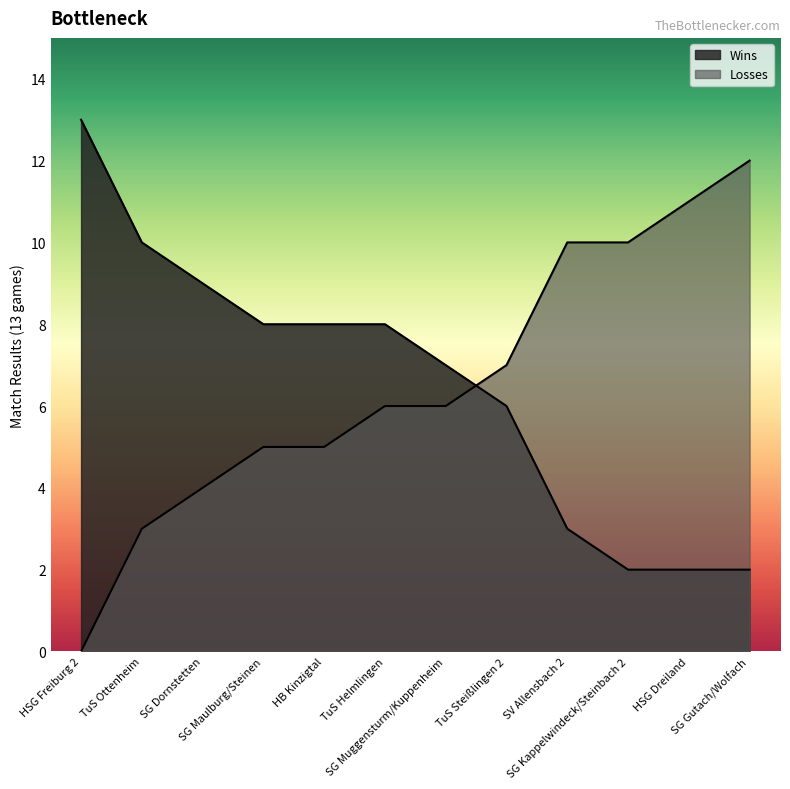

At SG Muggensturm/Kuppenheim, list the series in order from smallest to largest.

Losses, Wins